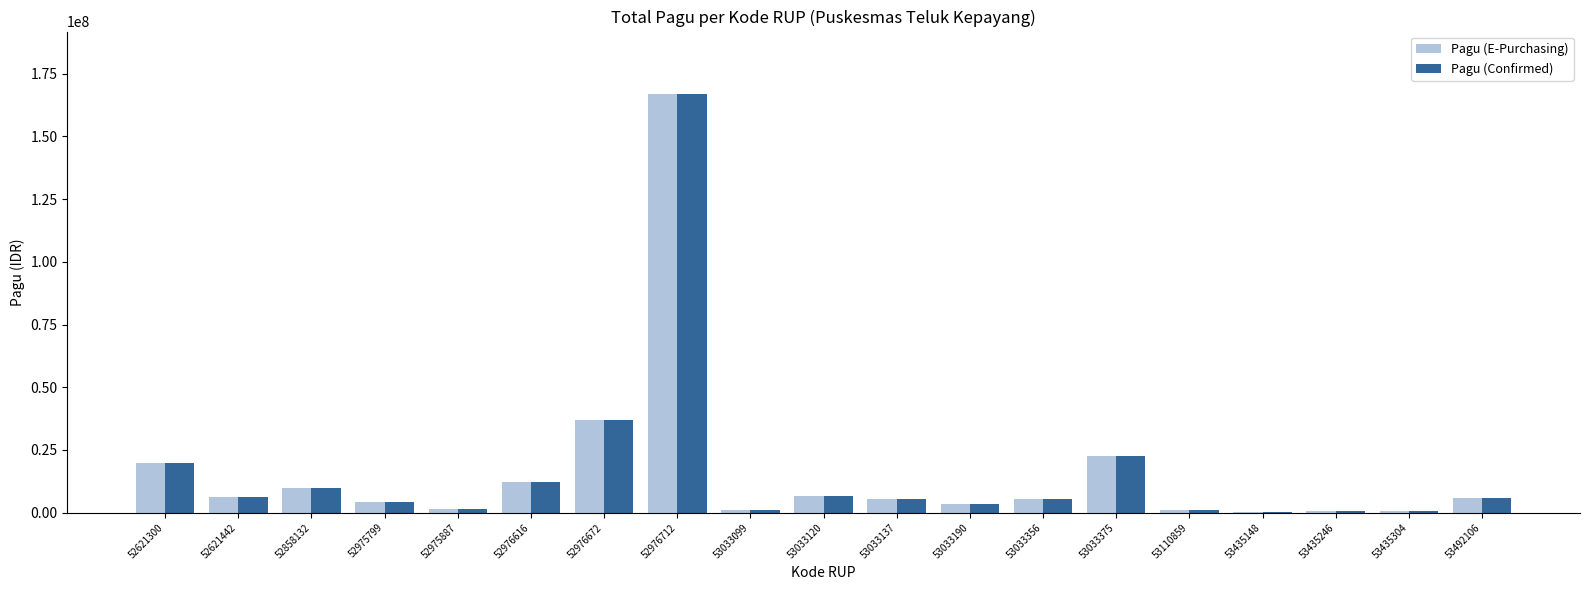

At which category is the sum across all series the highest?

52976712